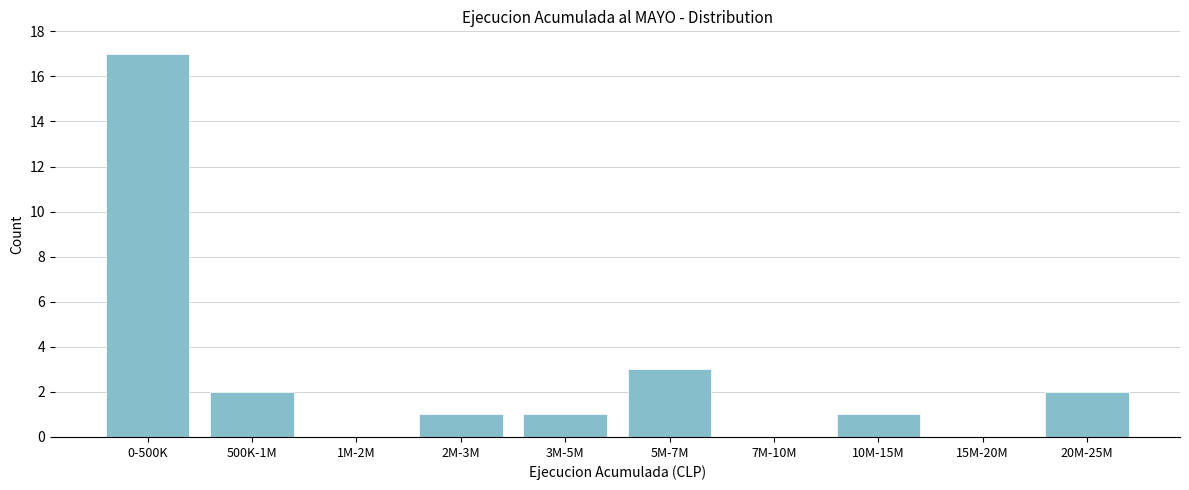

Reading right to left, transcribe all the data shown in this chart.

20M-25M=2	15M-20M=0	10M-15M=1	7M-10M=0	5M-7M=3	3M-5M=1	2M-3M=1	1M-2M=0	500K-1M=2	0-500K=17